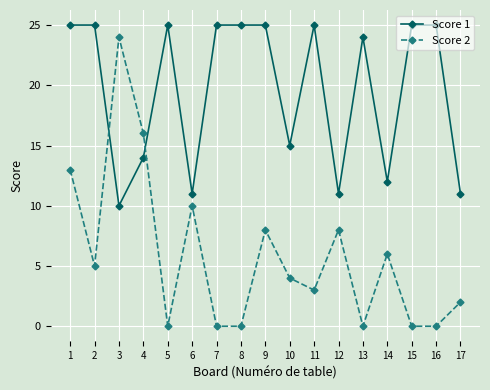

What is the sum of all Score 2 values?

99